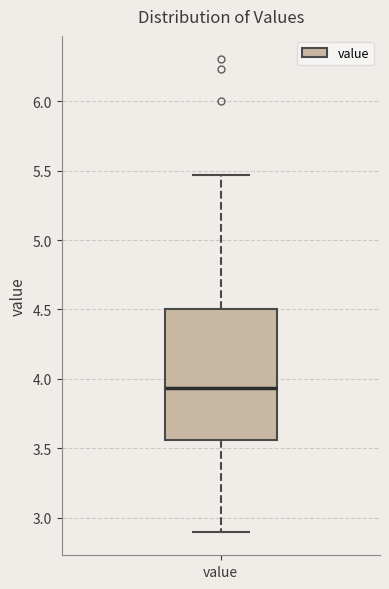

Read this box plot against the y-axis: the position of the median line, the range covered by the box, and the ends of both whiskers. The values are not printed on the chart, so give them approximately, as read against the axis.

median 3.95, box 3.55 to 4.50, whiskers 2.90 to 5.45